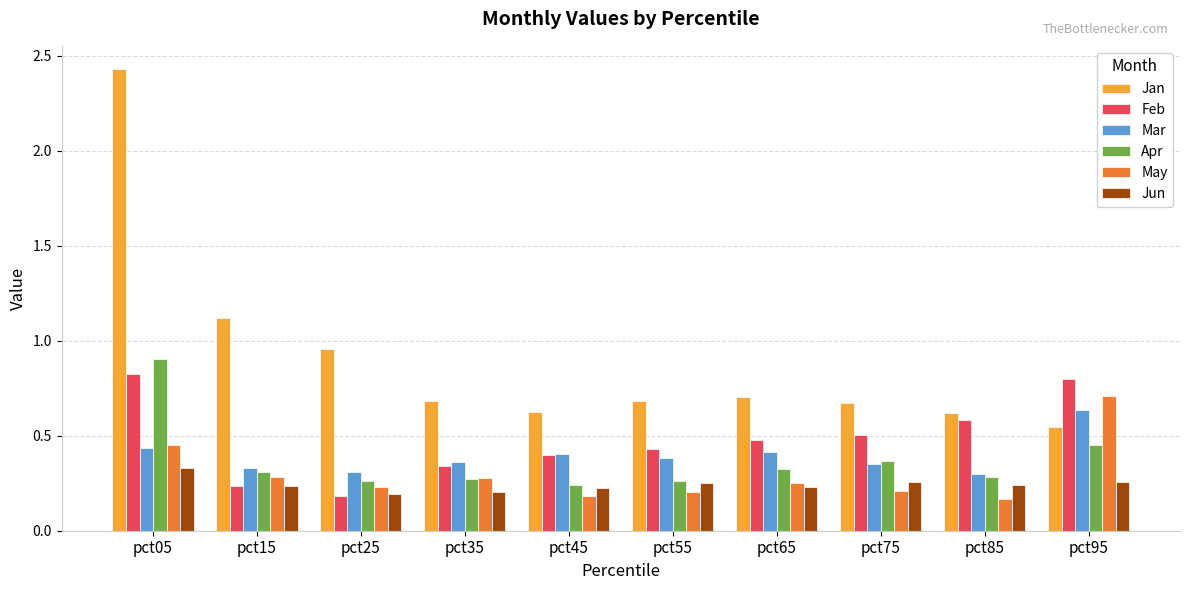

What is the difference between the maximum and minimum values in the Jan series?

1.9